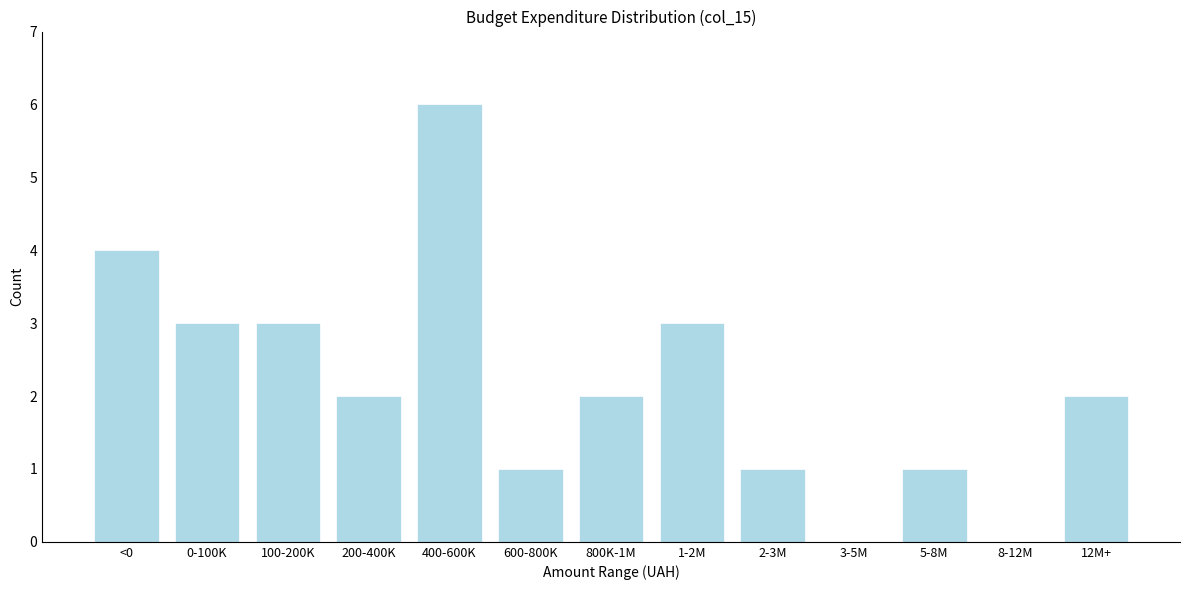

Reading left to right, list all the values displayed in this chart.

<0=4	0-100K=3	100-200K=3	200-400K=2	400-600K=6	600-800K=1	800K-1M=2	1-2M=3	2-3M=1	3-5M=0	5-8M=1	8-12M=0	12M+=2